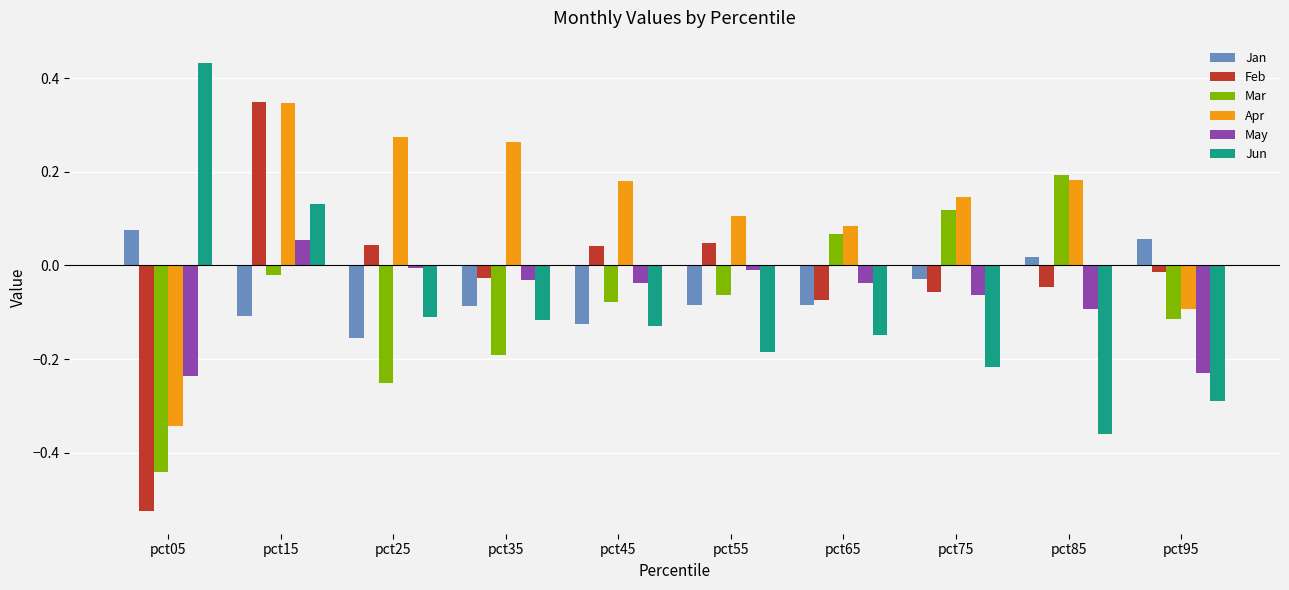

At how many categories does at least one series exceed 0?

10